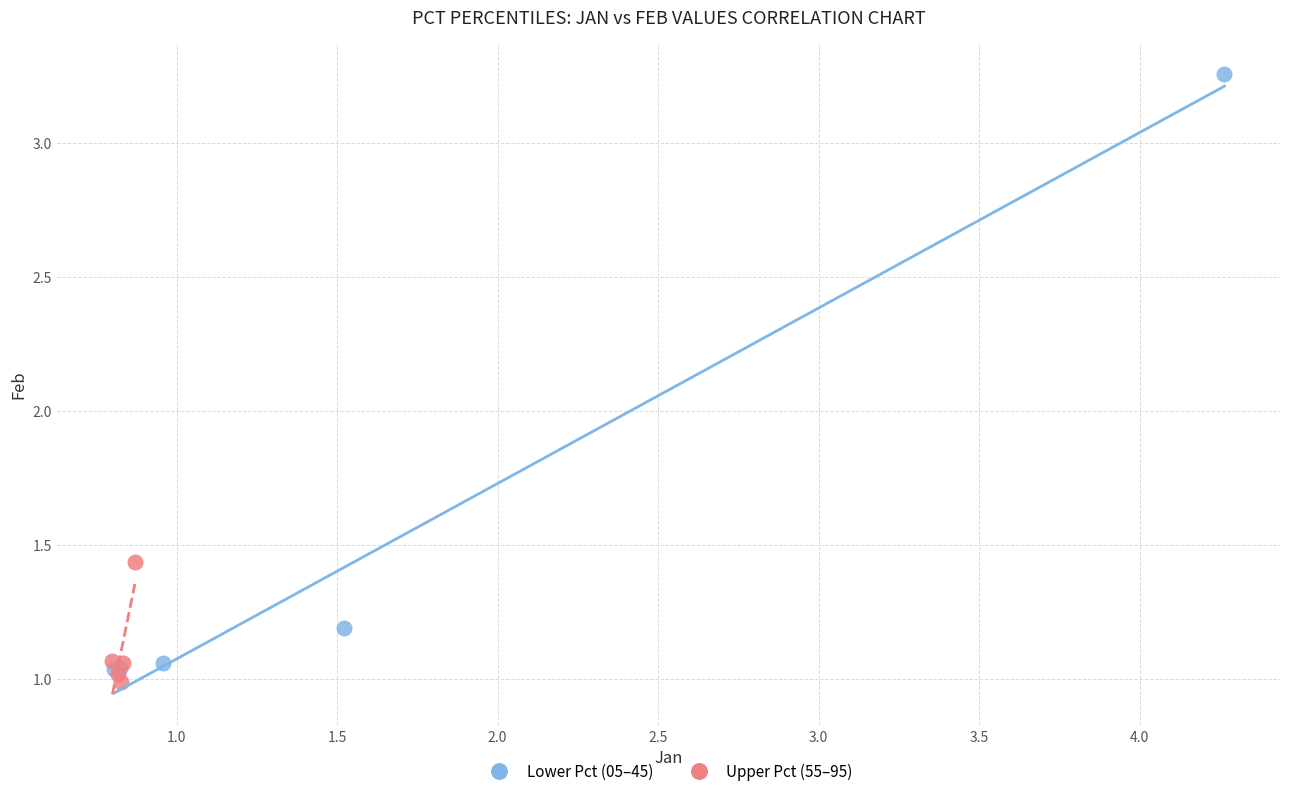

Which series reaches the maximum Y coordinate?

Lower Pct (05–45)